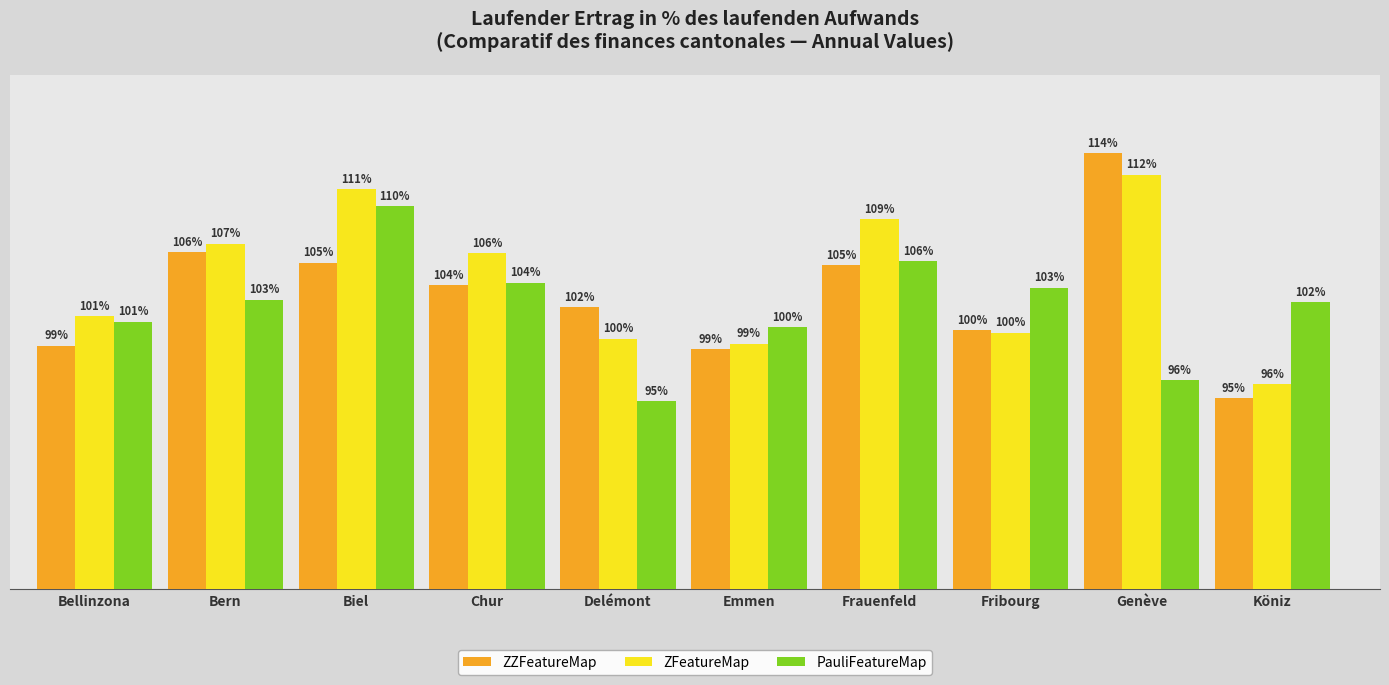

Is the value of ZFeatureMap at Genève greater than the value of ZZFeatureMap at Köniz?

Yes